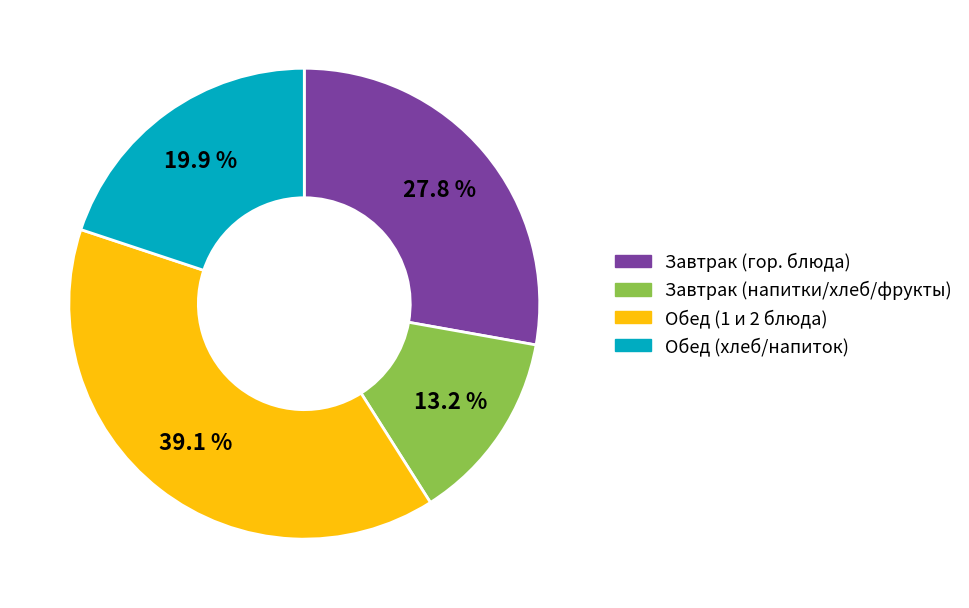

Is there any slice that represents more than half of the pie?

No